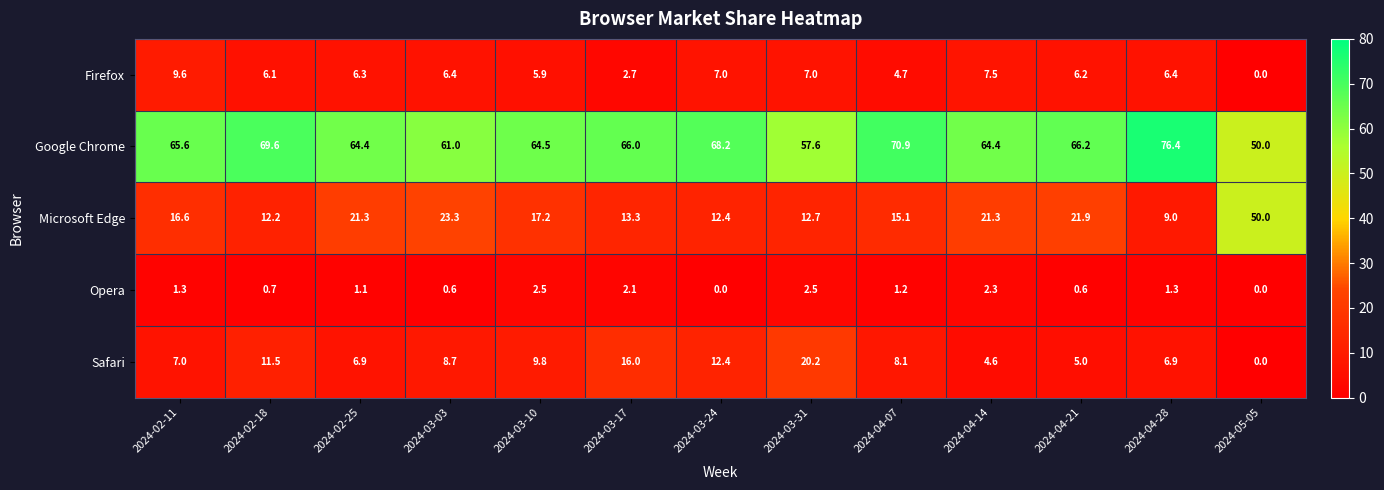

What is the total value across all series at 2024-04-28?

100.0